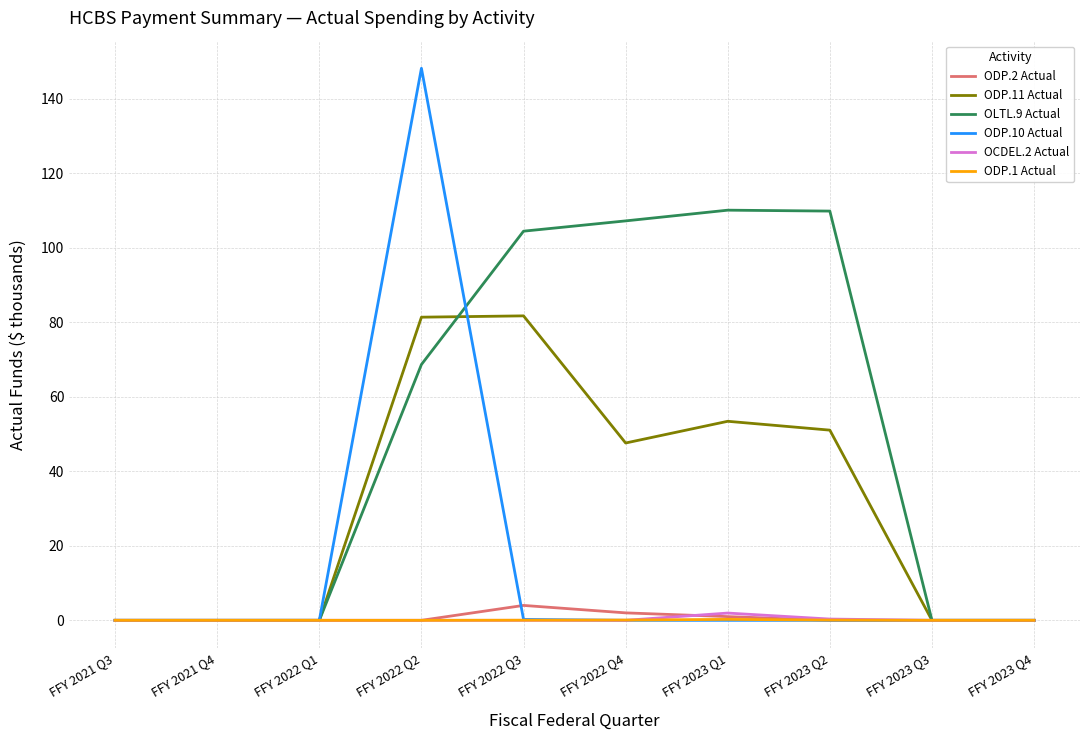

At how many categories does at least one series exceed 81?

5